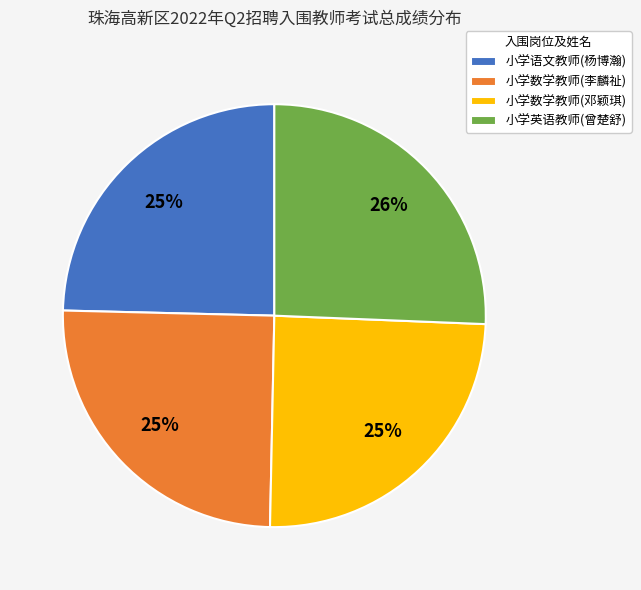

What percentage is the 小学语文教师(杨博瀚) slice, to the nearest percent?

25%